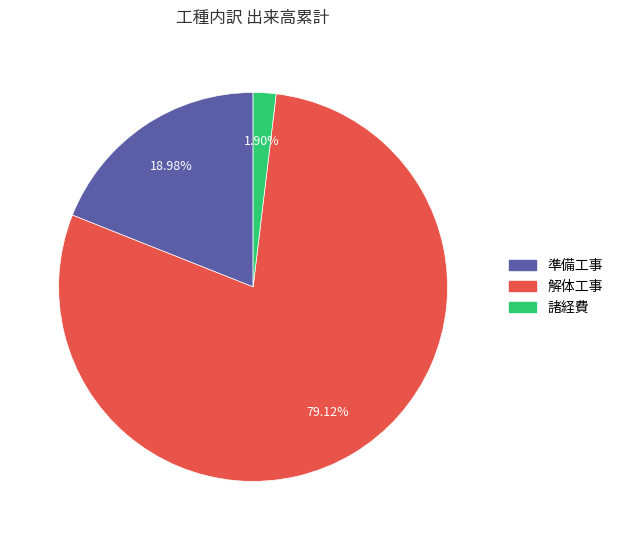

Is there any slice that represents more than half of the pie?

Yes